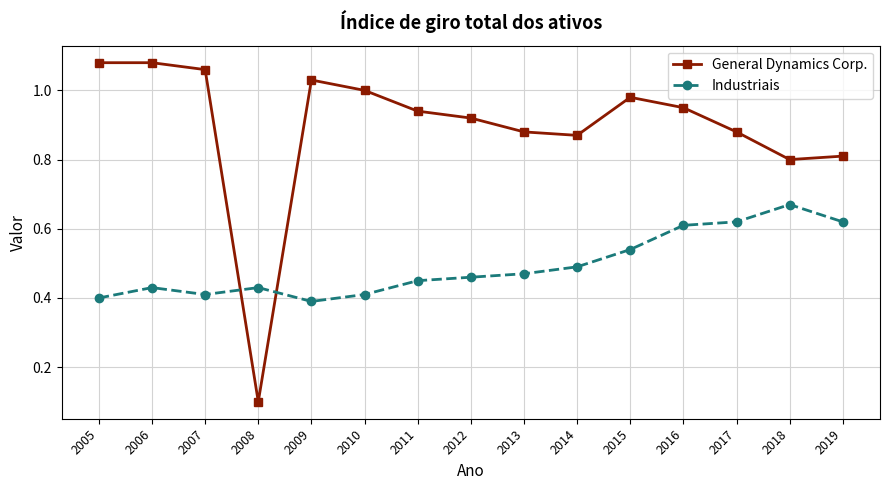

What is the value of the General Dynamics Corp. point at the 15th from the left?

0.8